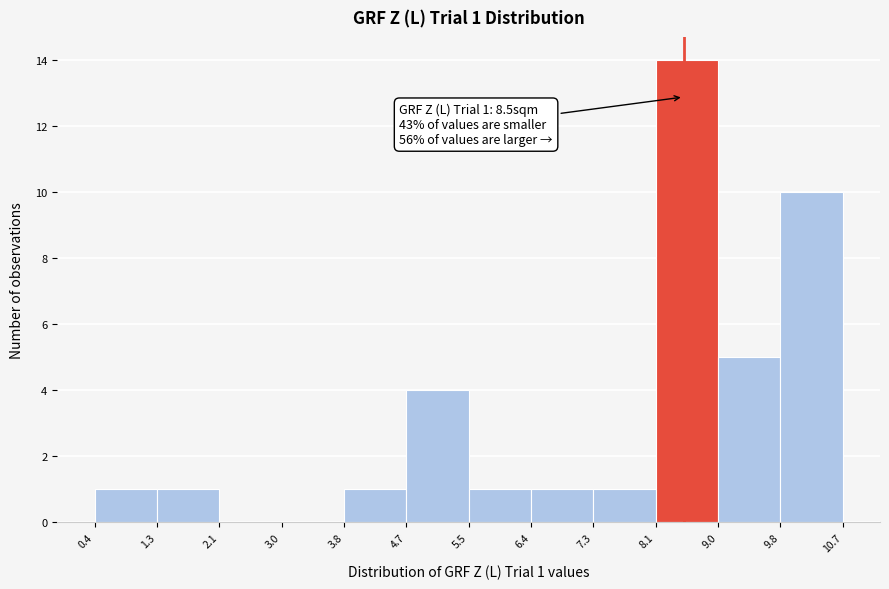

Which range on the x-axis has the tallest bar?

8.1 to 9.0